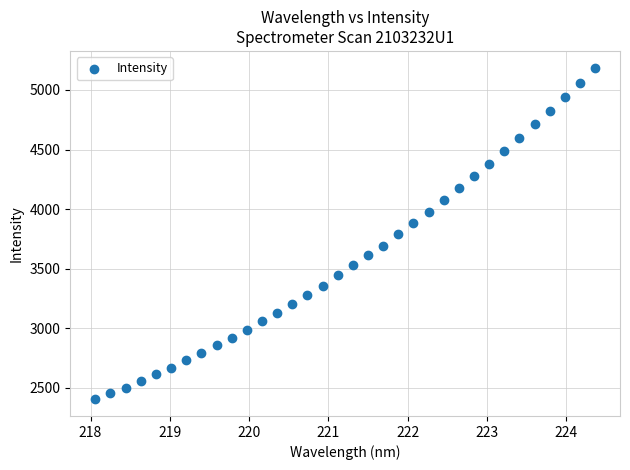

What is the range of X values (max minus min)?

6.3